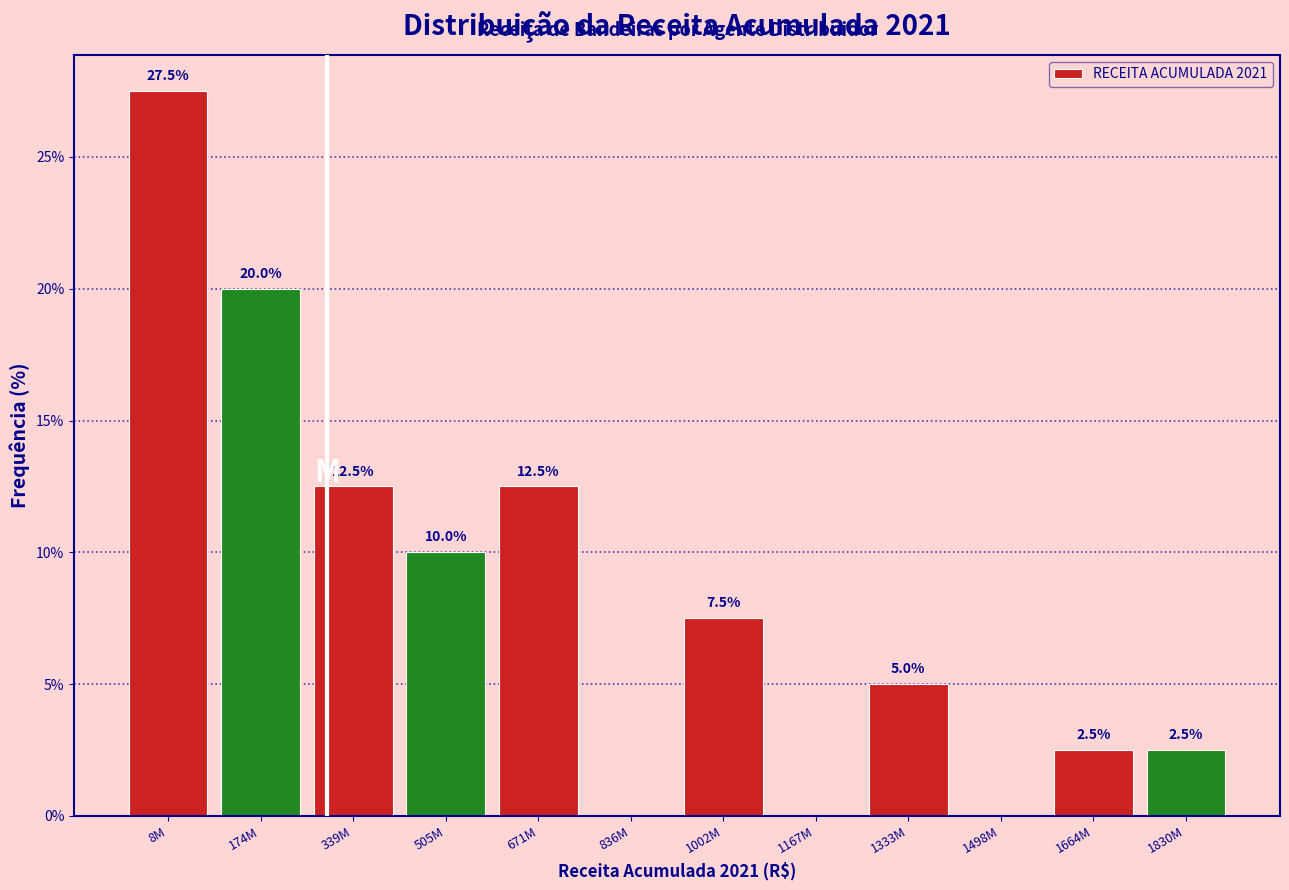

Reading left to right, list all the values displayed in this chart.

8M=27.5	174M=20.0	339M=12.5	505M=10.0	671M=12.5	836M=0.0	1002M=7.5	1167M=0.0	1333M=5.0	1498M=0.0	1664M=2.5	1830M=2.5